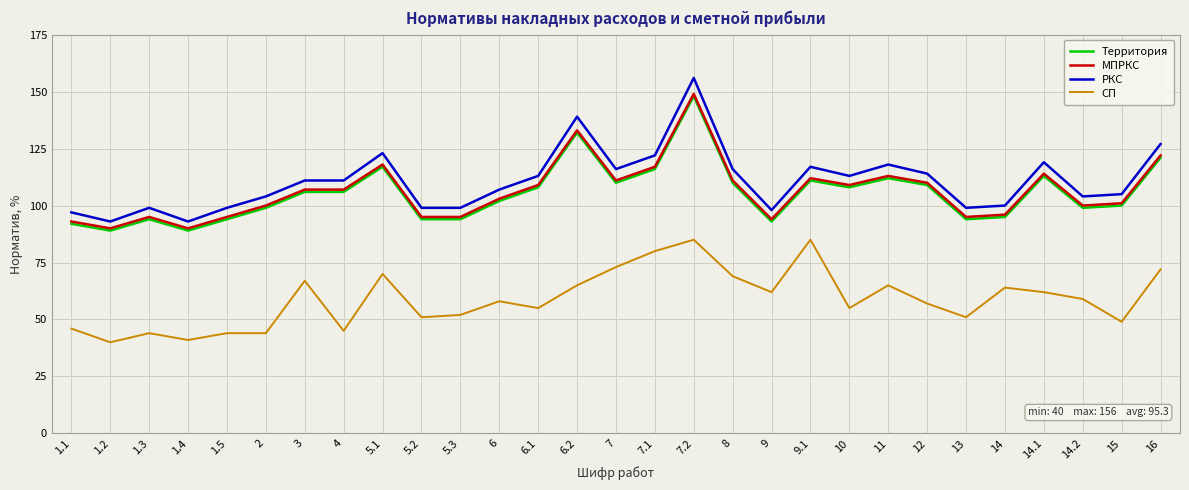

How many lines are shown in the chart?

4